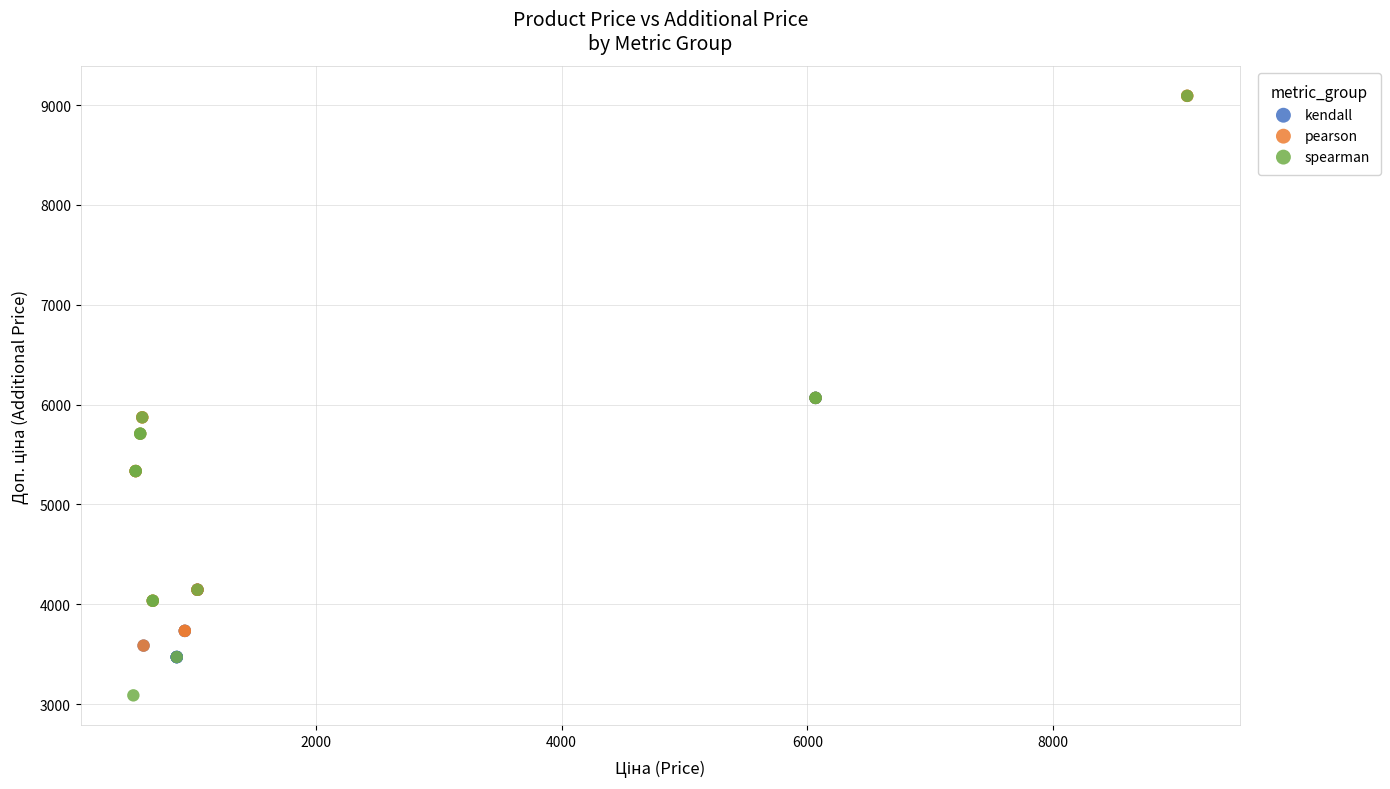

Which series contains the lowest Y value?

spearman